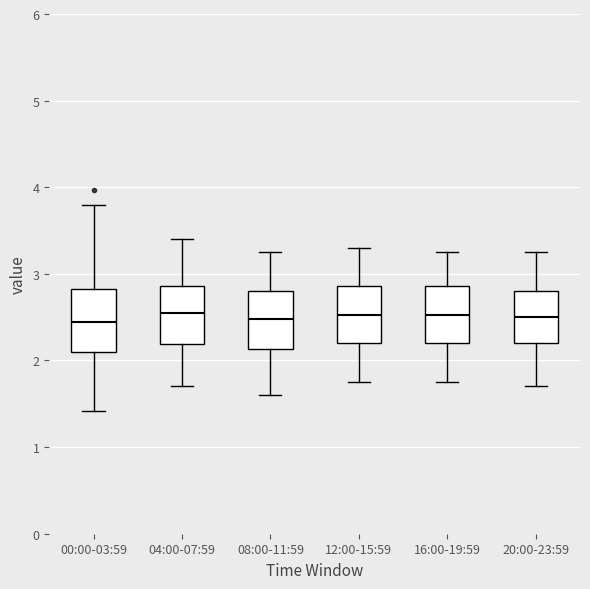

Where is the lower edge of the box for 12:00-15:59 on the y-axis? The values are not printed on the chart, so give them approximately, as read against the axis.

2.2